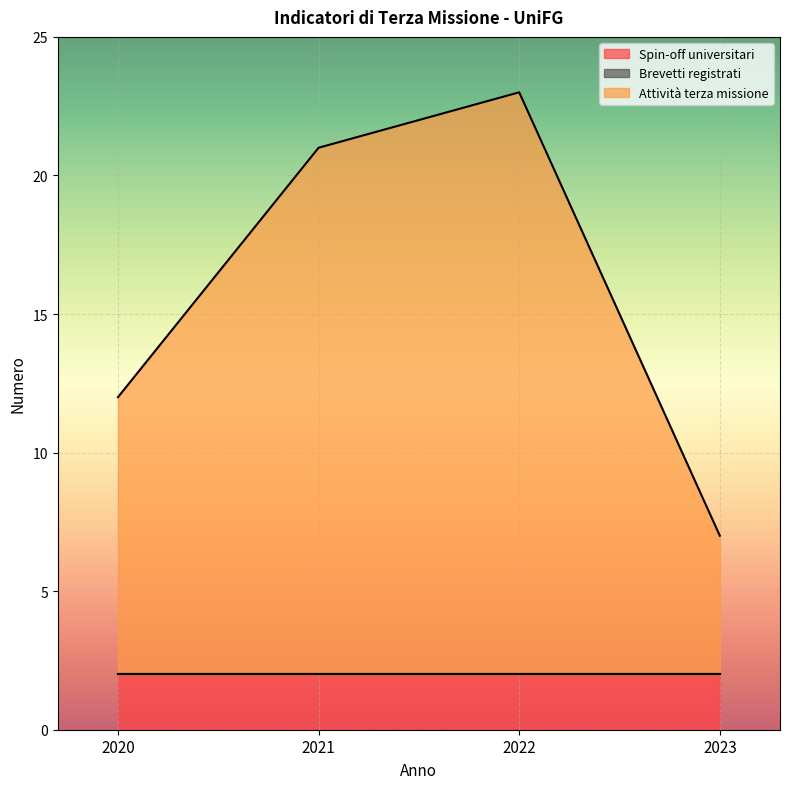

Is it true that Spin-off universitari equals 3 at 2022?

False